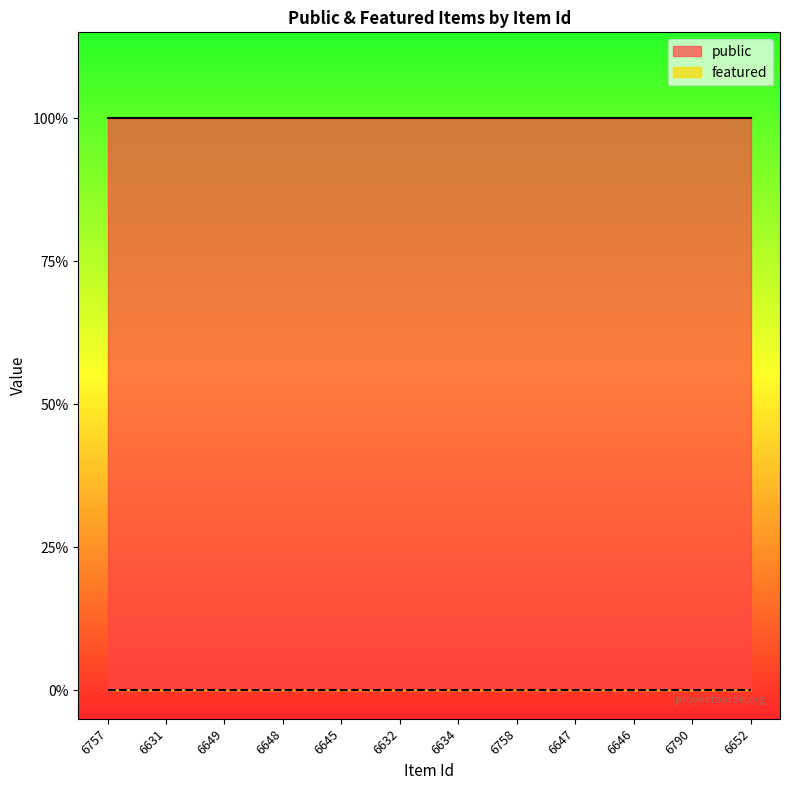

The value of public at 6632 is 1. True or false?

True